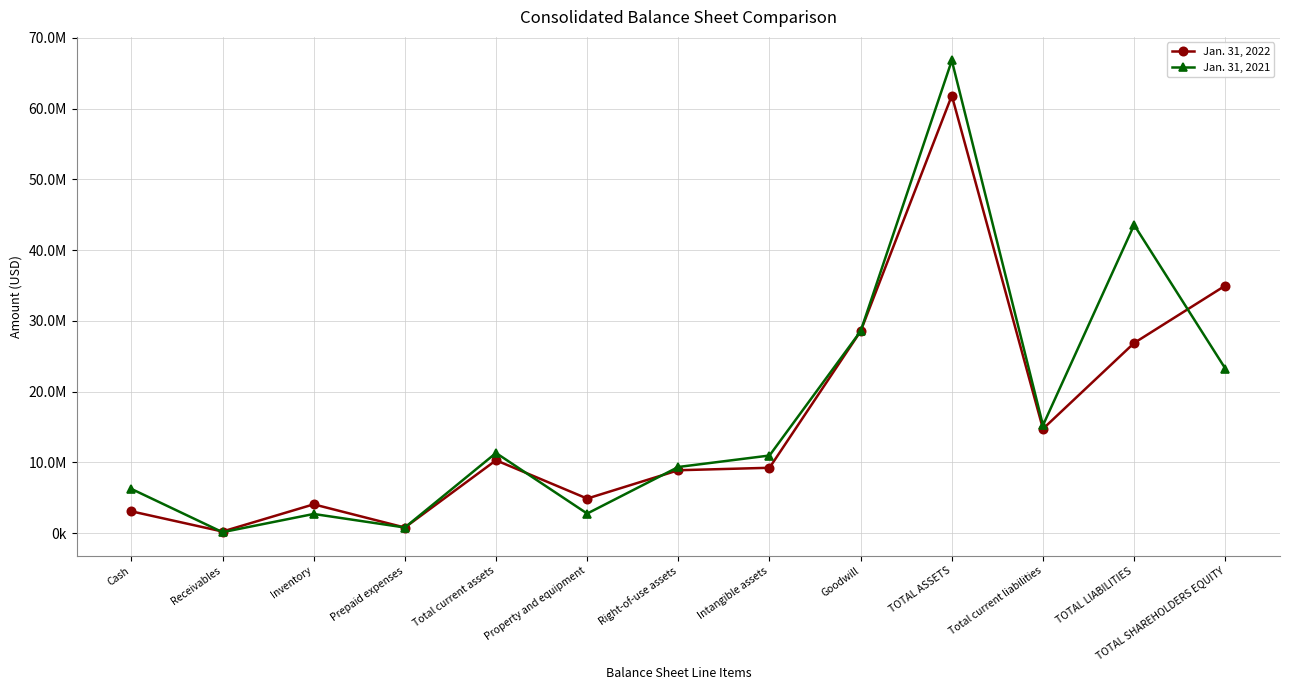

What are all the series names shown in the legend?

Jan. 31, 2022, Jan. 31, 2021